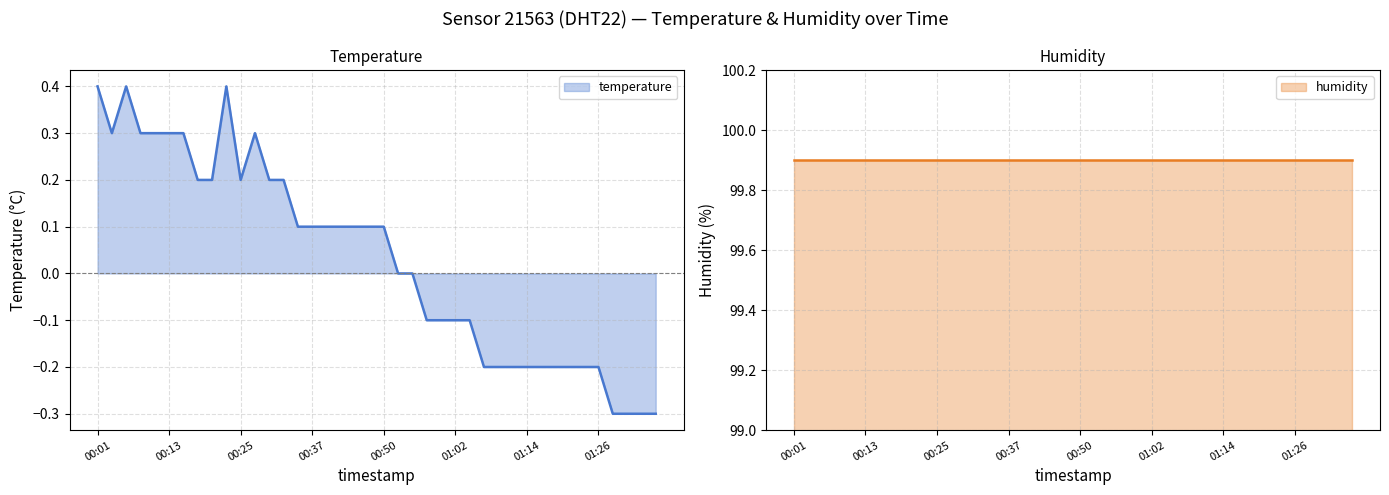

List the labels in order of value, smallest first.

01:29, 01:31, 01:34, 01:36, 01:07, 01:09, 01:12, 01:14, 01:16, 01:19, 01:21, 01:24, 01:26, 00:57, 00:59, 01:02, 01:04, 00:52, 00:54, 00:35, 00:37, 00:40, 00:42, 00:45, 00:47, 00:50, 00:18, 00:20, 00:25, 00:30, 00:32, 00:03, 00:08, 00:11, 00:13, 00:15, 00:28, 00:01, 00:06, 00:23